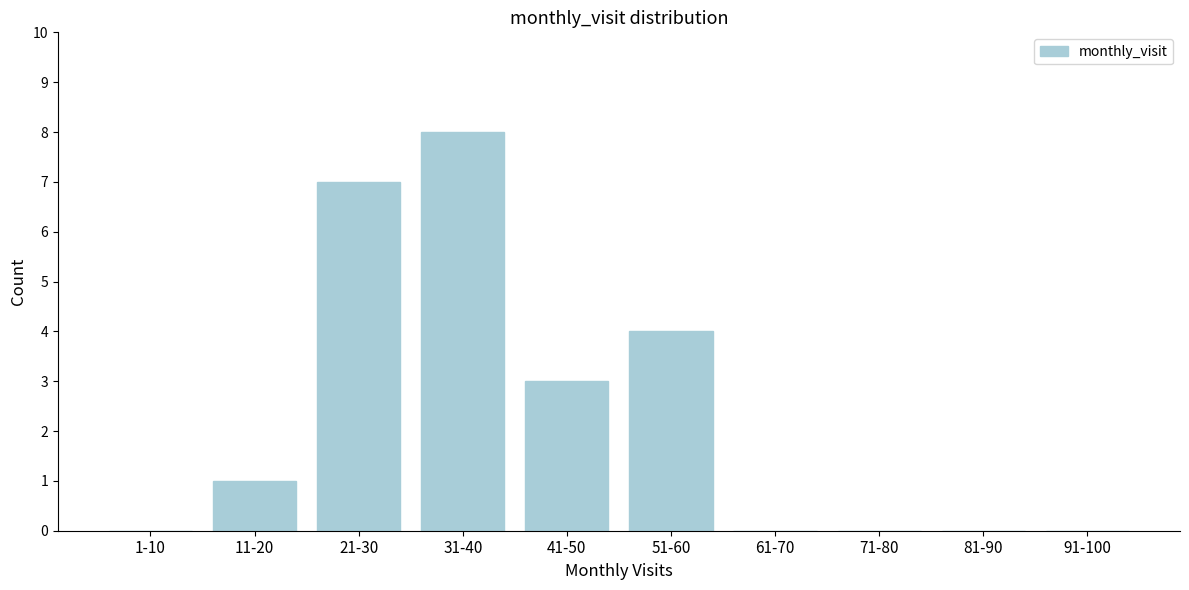

Reading left to right, extract all data points from this chart.

1-10=0	11-20=1	21-30=7	31-40=8	41-50=3	51-60=4	61-70=0	71-80=0	81-90=0	91-100=0